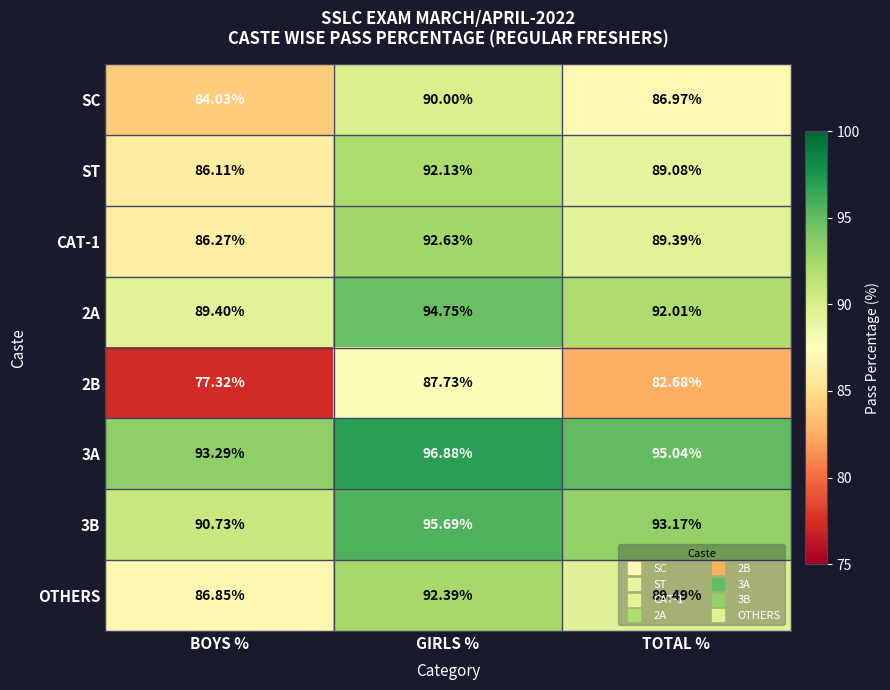

Where is 3B nearest to the value 93?

TOTAL %